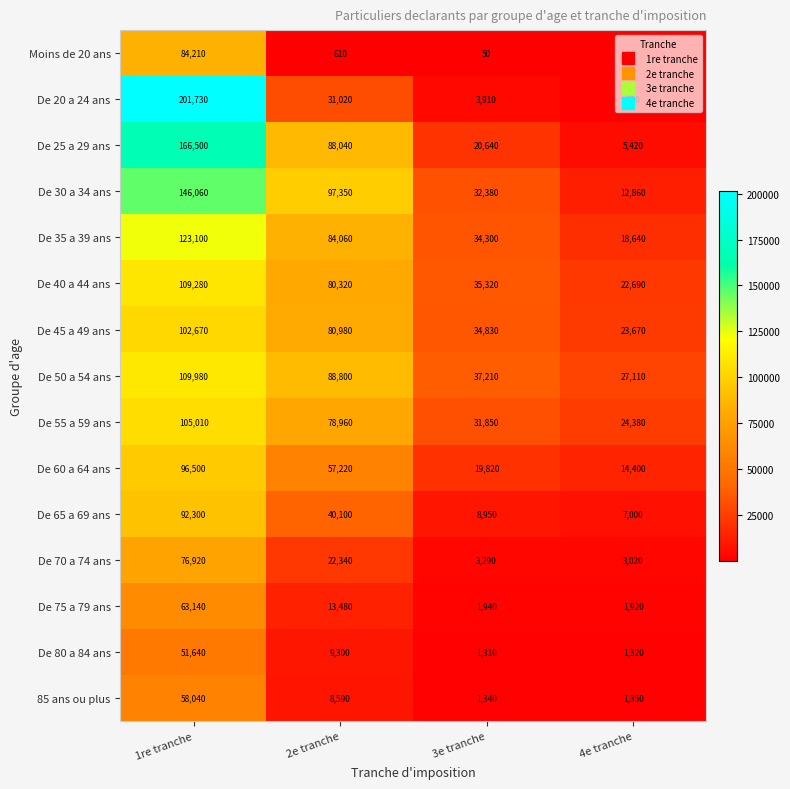

What is the minimum value shown in the chart?

40